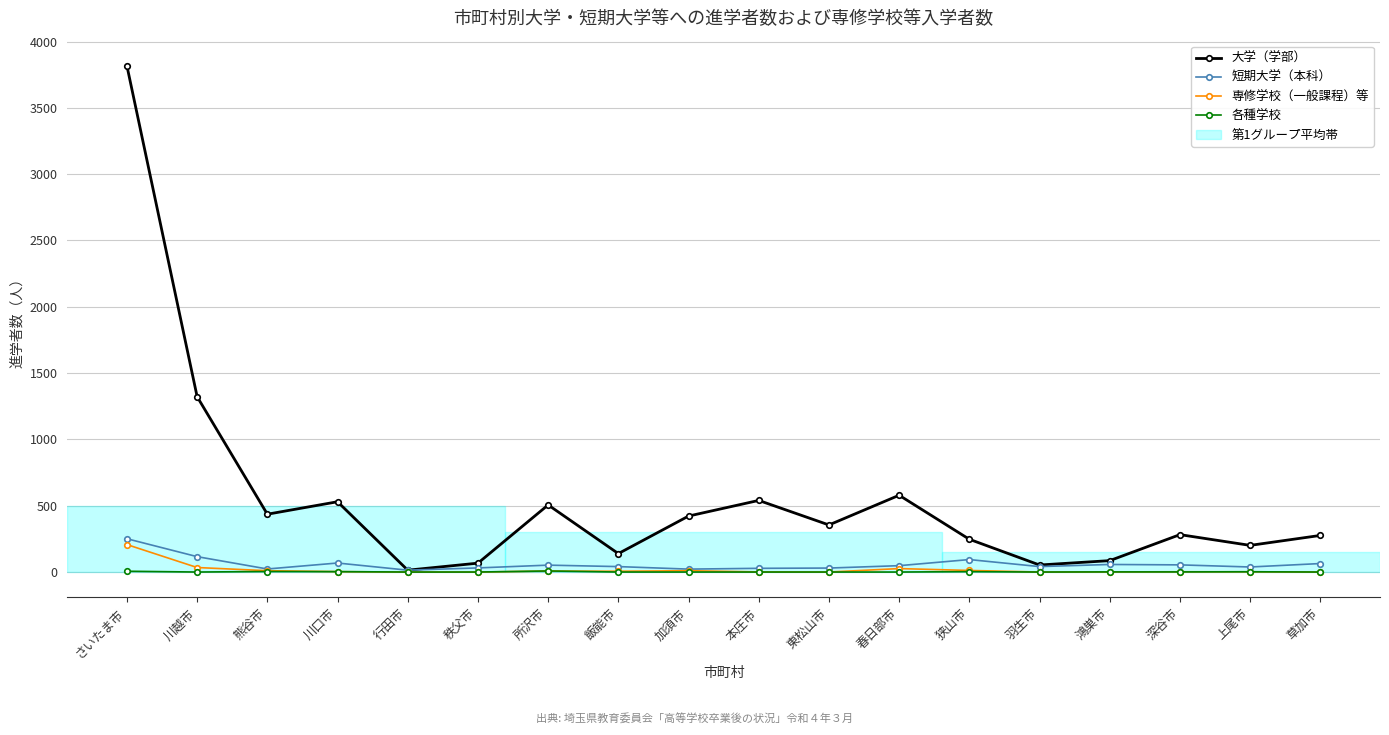

What is the highest value of the 各種学校 series?

8